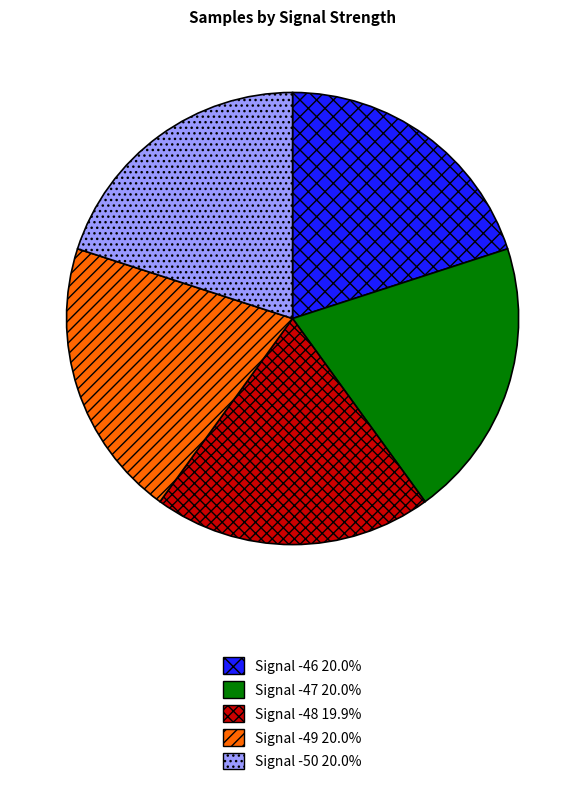

Is there any slice that represents more than half of the pie?

No